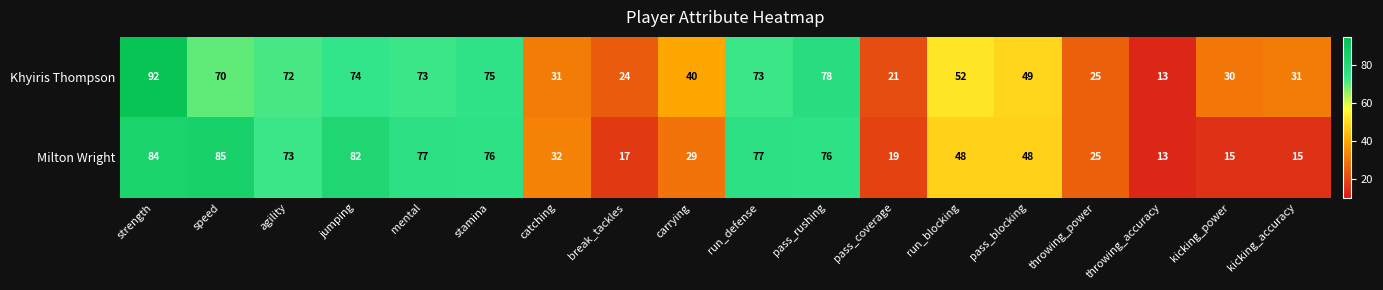

What is the difference between the maximum and minimum values in the Milton Wright series?

72